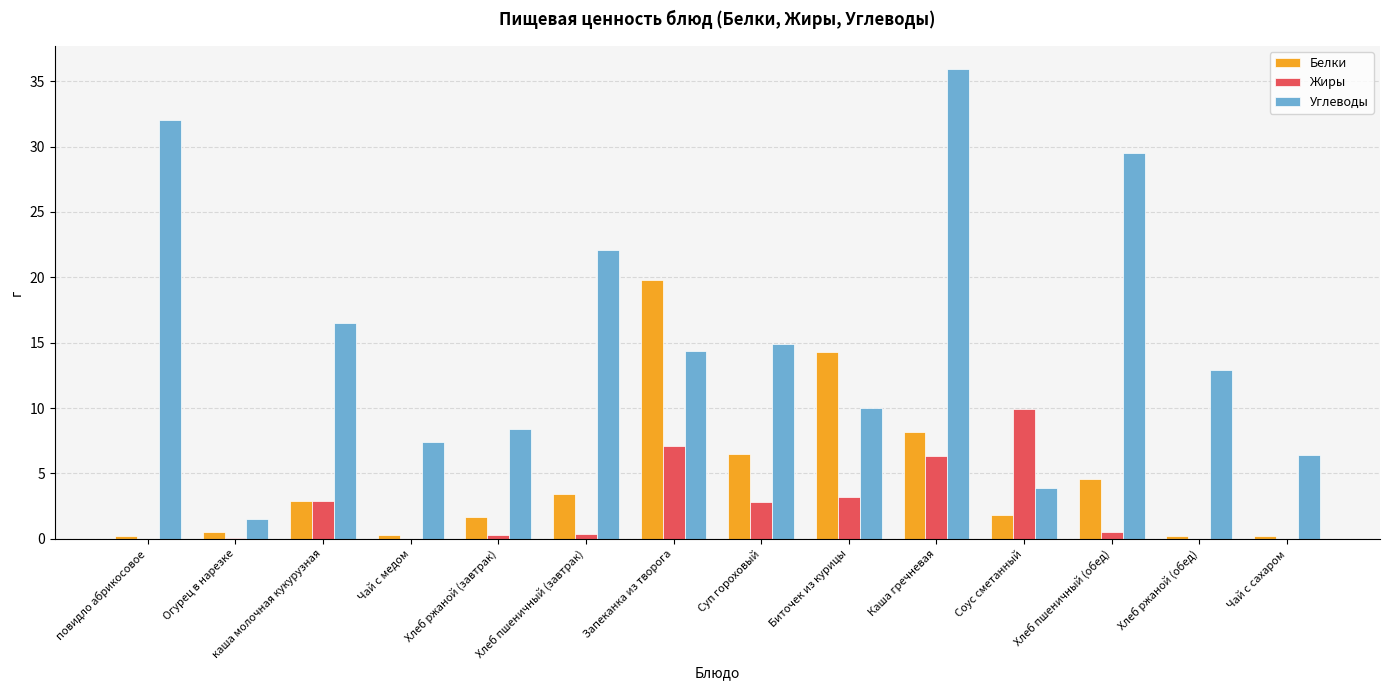

What is the sum of all Белки values?

64.6